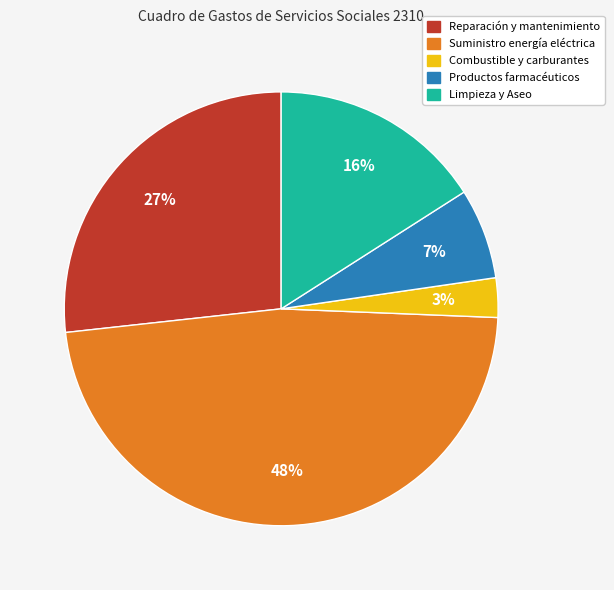

To the nearest percent, what is the combined percentage of Reparación y mantenimiento and Suministro energía eléctrica?

74%